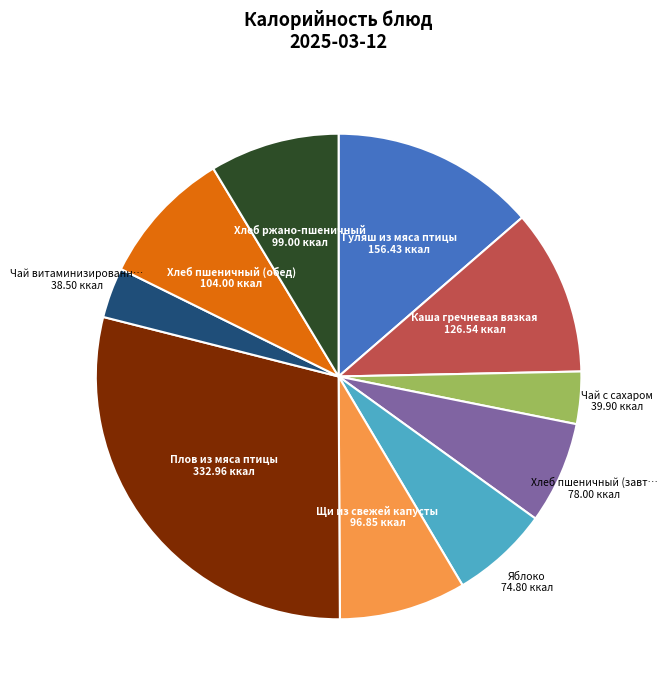

Is there any slice that represents more than half of the pie?

No